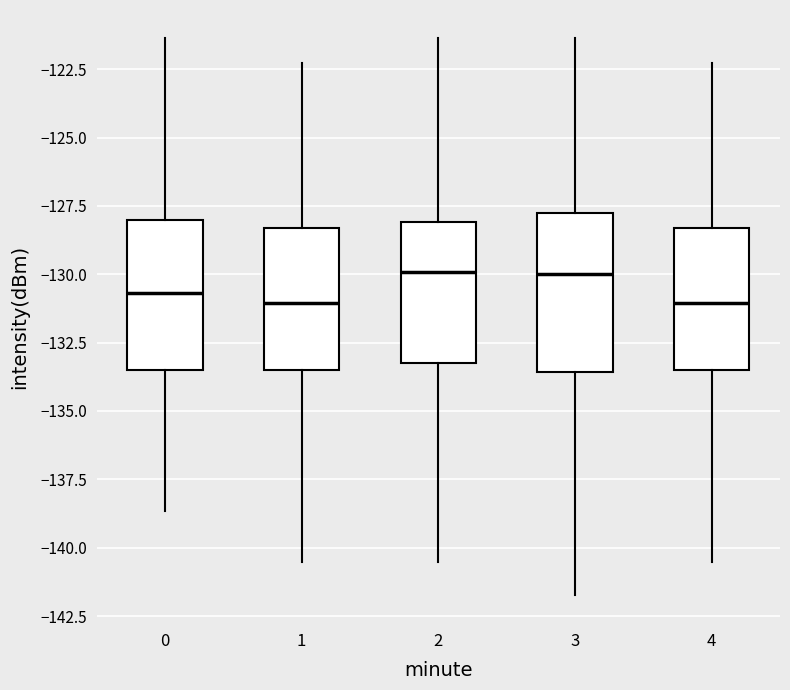

Where does the lower whisker of the box at x = 2 end on the y-axis? The values are not printed on the chart, so give them approximately, as read against the axis.

-140.5